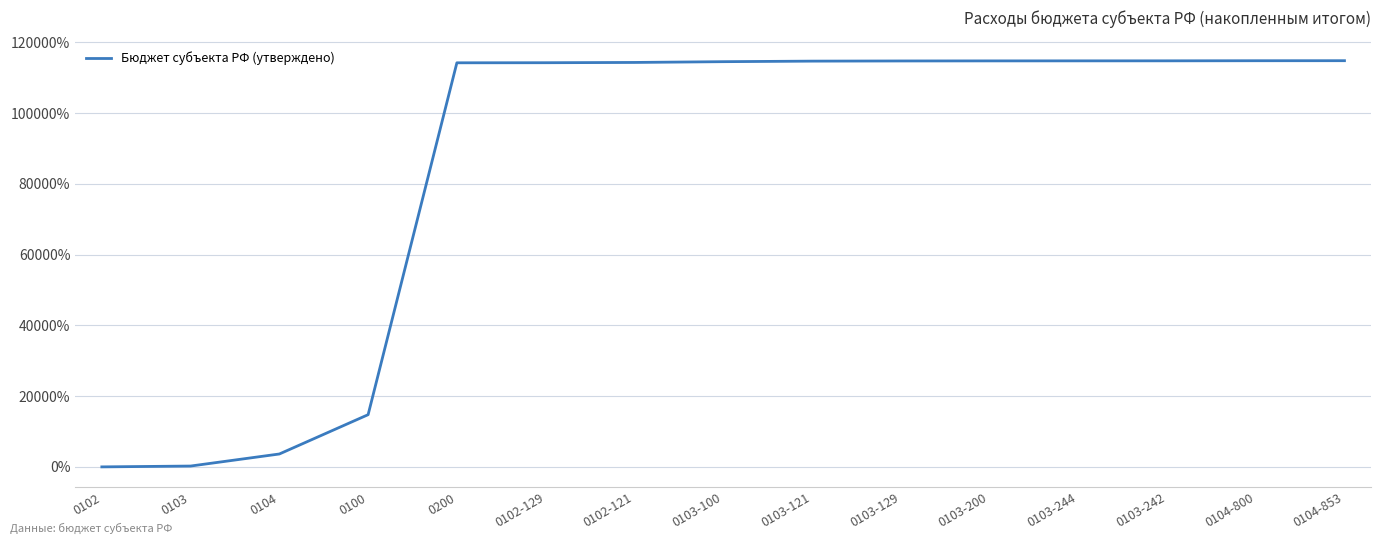

What is the sum of all values?

1279425.0